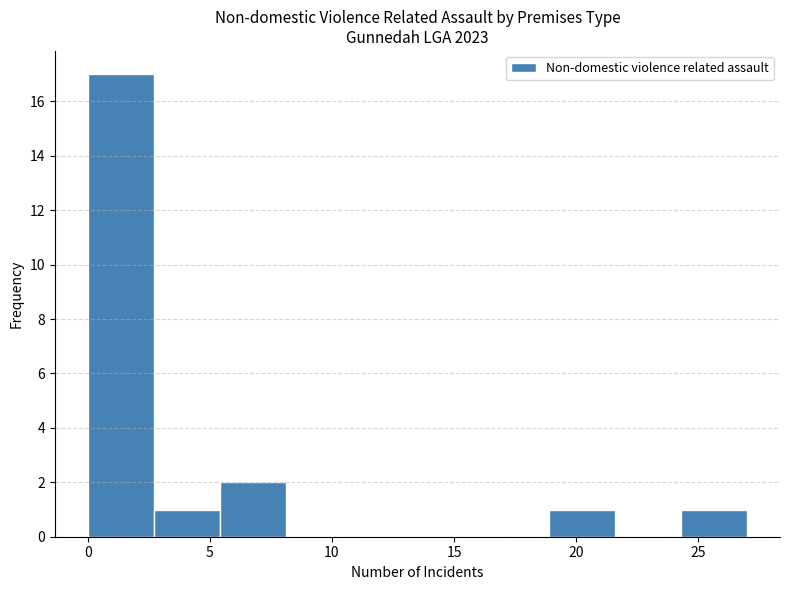

Reading left to right, list every bar in this chart as the range it spans on the x-axis followed by its height. Neither the bar edges nor the heights are printed on the chart, so give them approximately, as read against the axes.

0.0 to 2.7: 17
2.7 to 5.4: 1
5.4 to 8.1: 2
8.1 to 10.8: 0
10.8 to 13.5: 0
13.5 to 16.2: 0
16.2 to 18.9: 0
18.9 to 21.6: 1
21.6 to 24.3: 0
24.3 to 27.0: 1